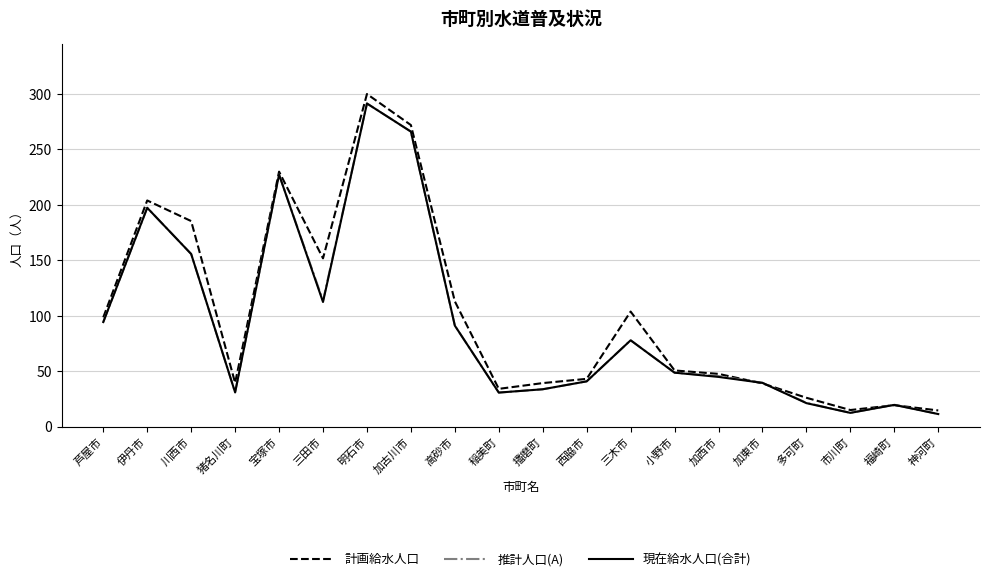

What is the sum of all 計画給水人口 values?

2027.0